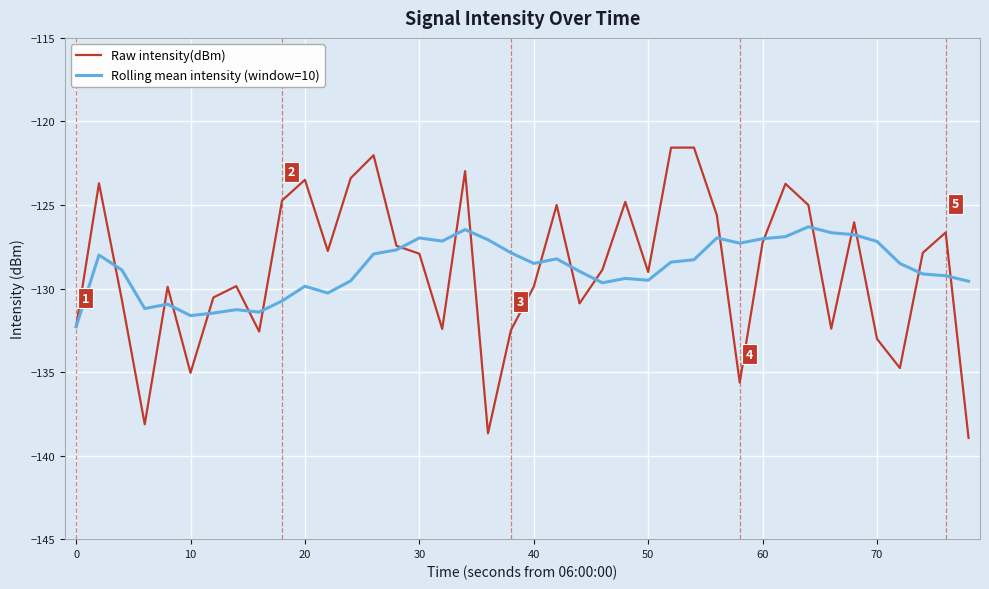

What is the minimum value for Rolling mean intensity (window=10)?

-132.3